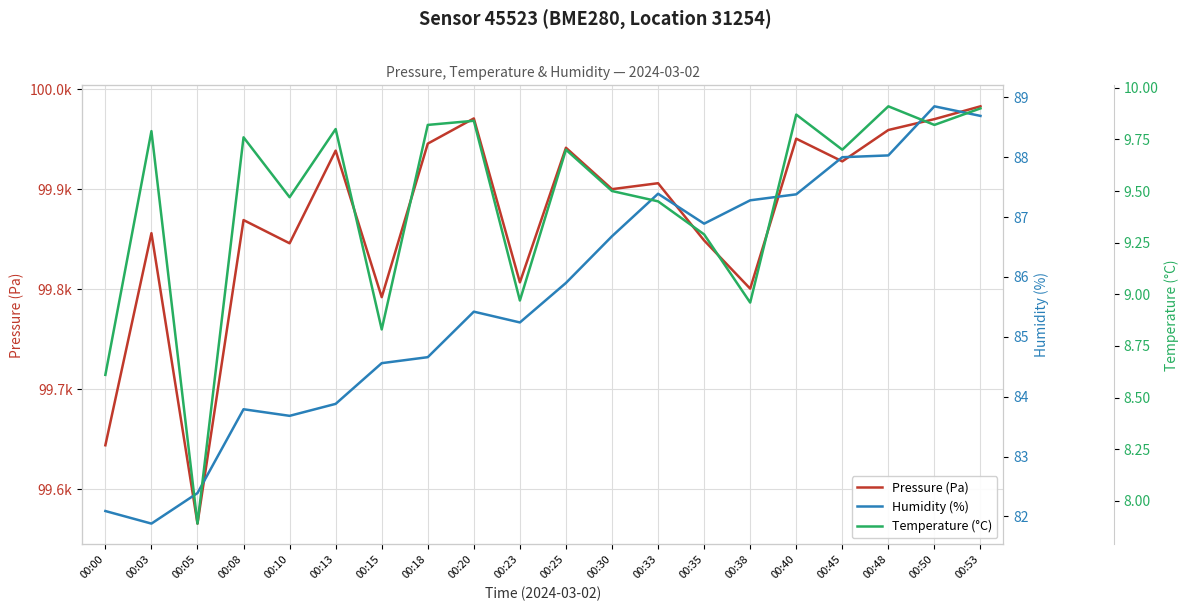

How many distinct data groups are displayed?

3